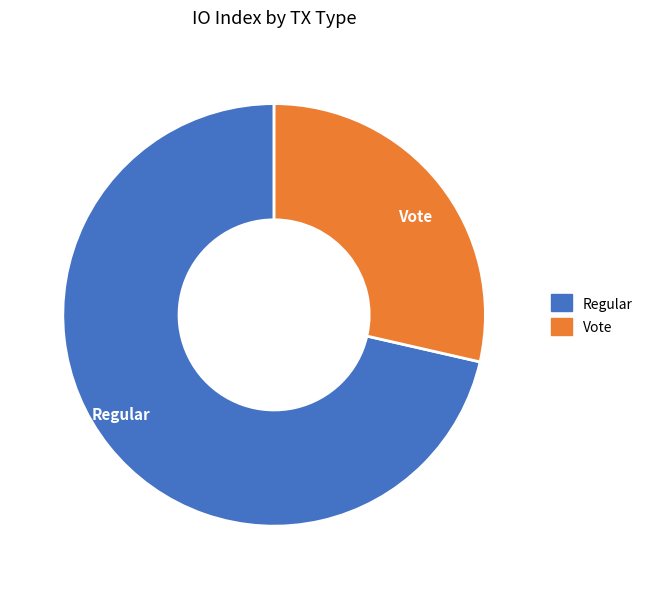

Is it true that Regular is 71% of the pie?

True